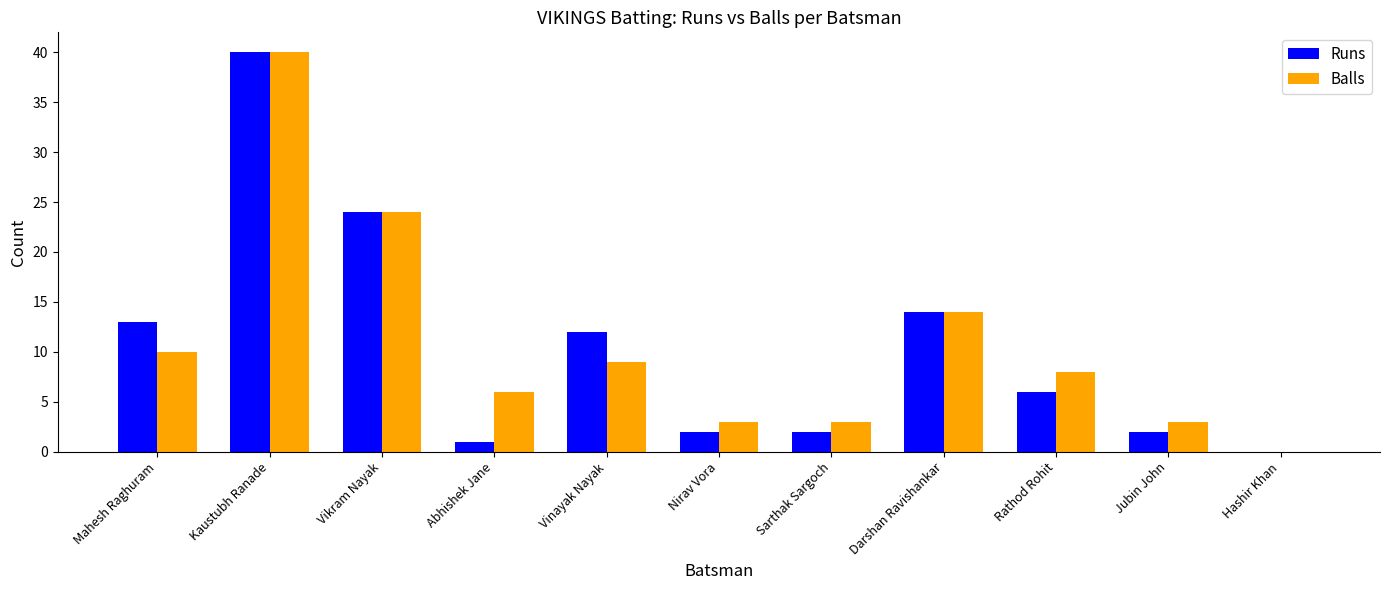

What is the sum of the Runs values at Jubin John and Nirav Vora?

4